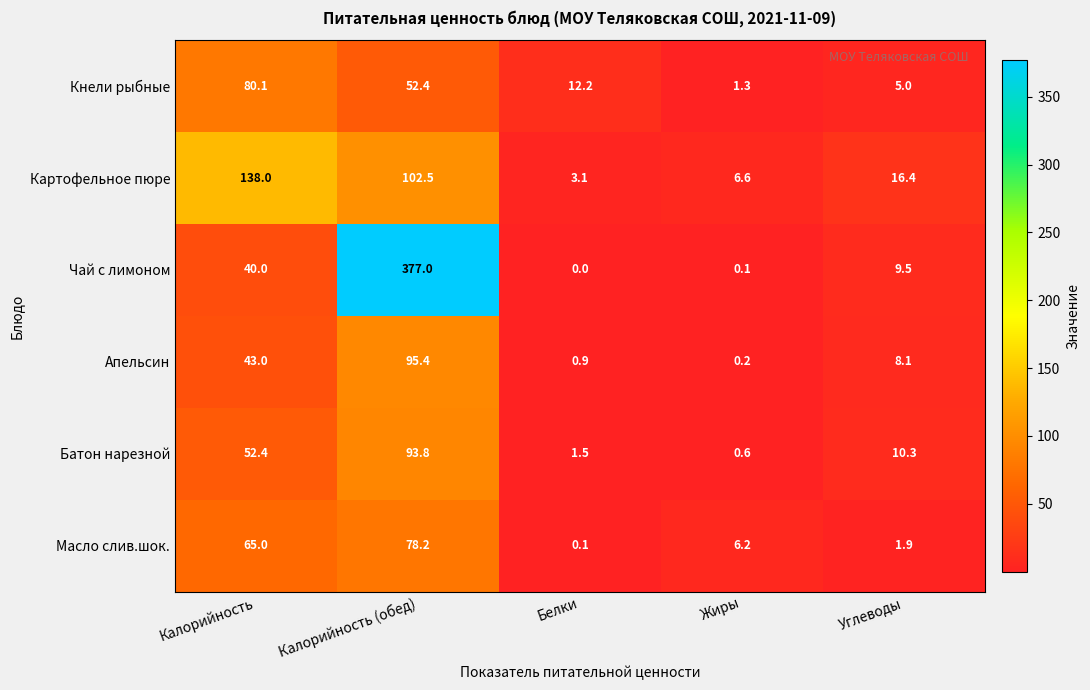

What is the greatest value displayed?

377.0